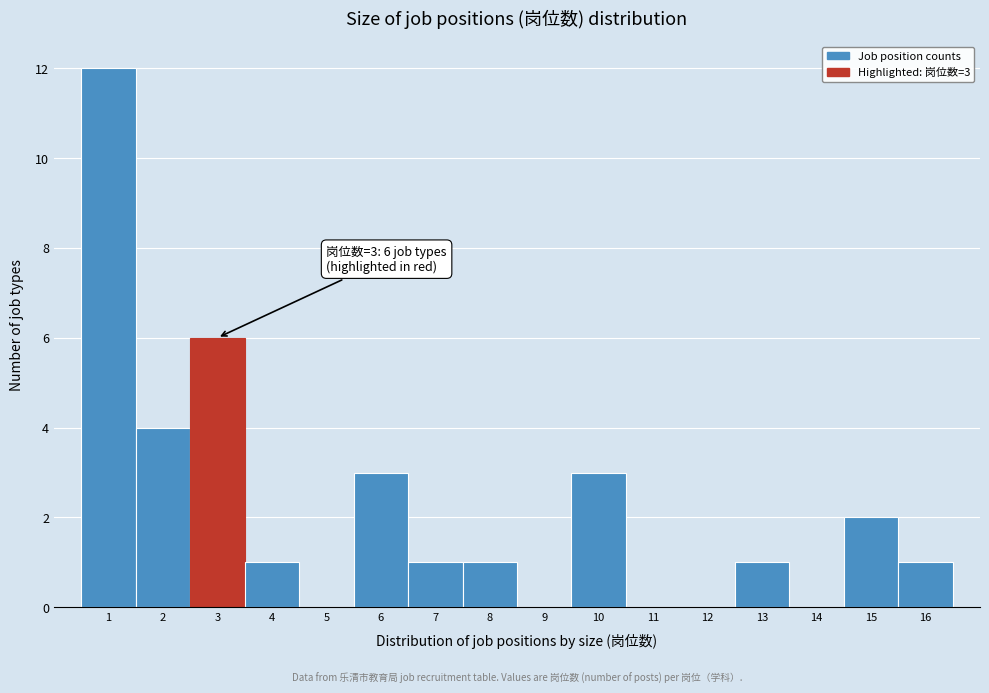

Over which range of the x-axis is the bar tallest?

0.5 to 1.5